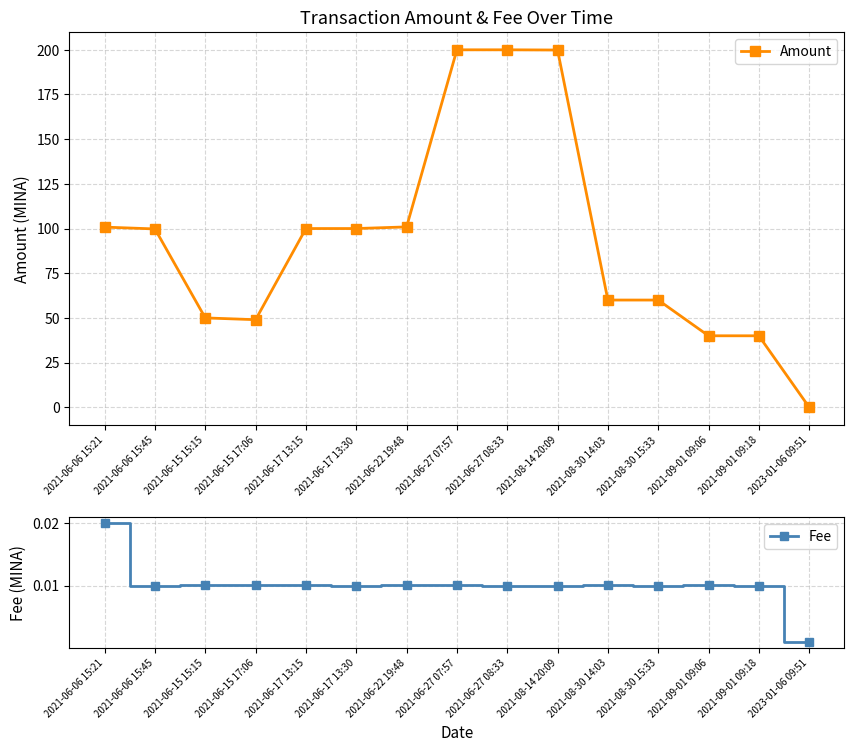

Where is the first local minimum for Fee?

2021-06-06 15:45